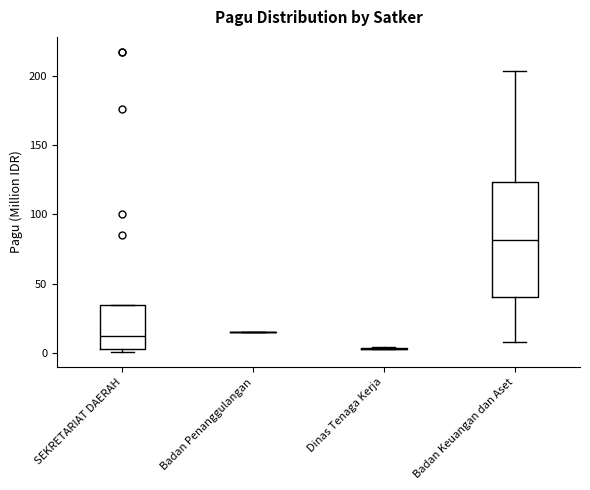

Comparing the boxes themselves (not the whiskers), which one is the tallest?

Badan Keuangan dan Aset